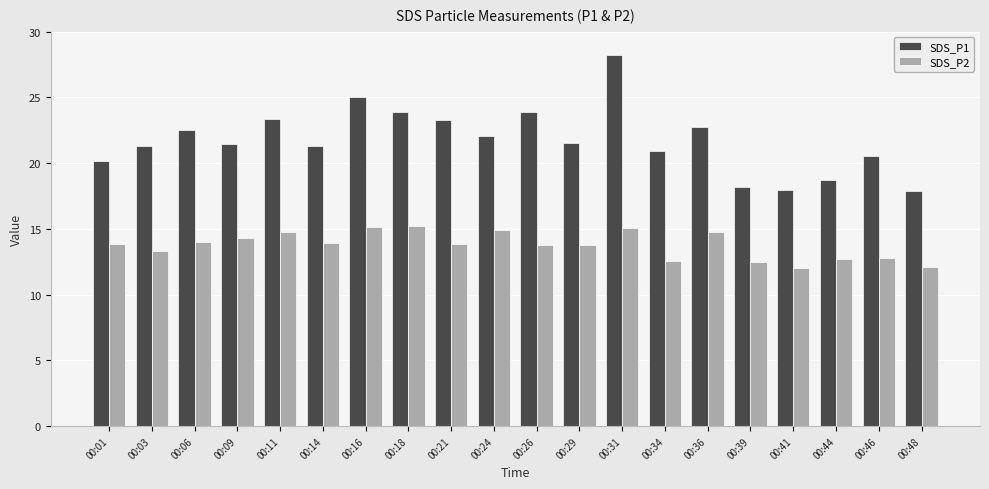

At which category is the sum across all series the highest?

00:31